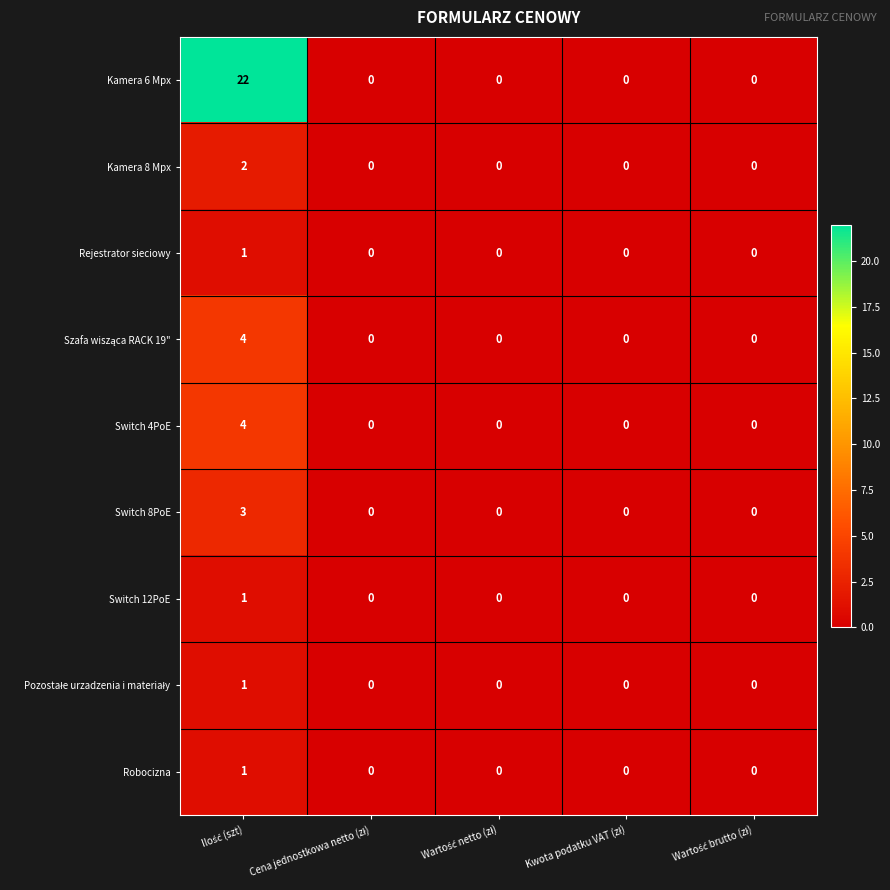

Which series has the largest range (max minus min)?

Kamera 6 Mpx